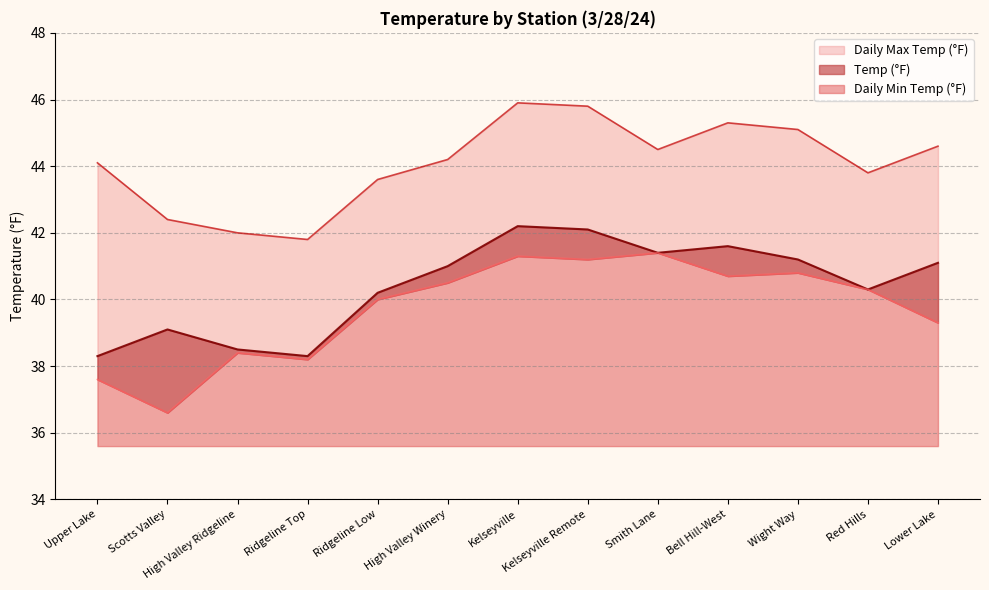

Rank the series at Lower Lake from lowest to highest value.

Daily Min Temp (°F), Temp (°F), Daily Max Temp (°F)